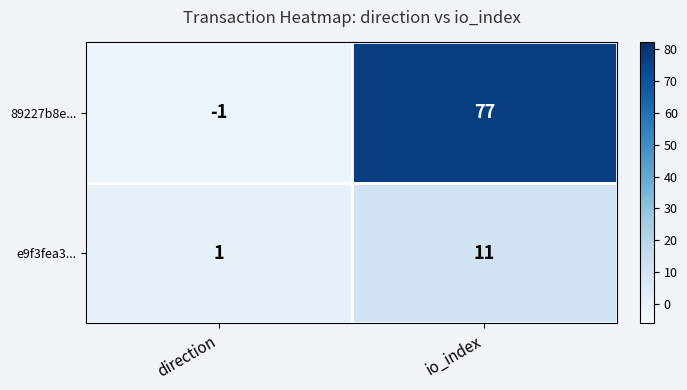

Which series has the widest spread of values?

89227b8e...